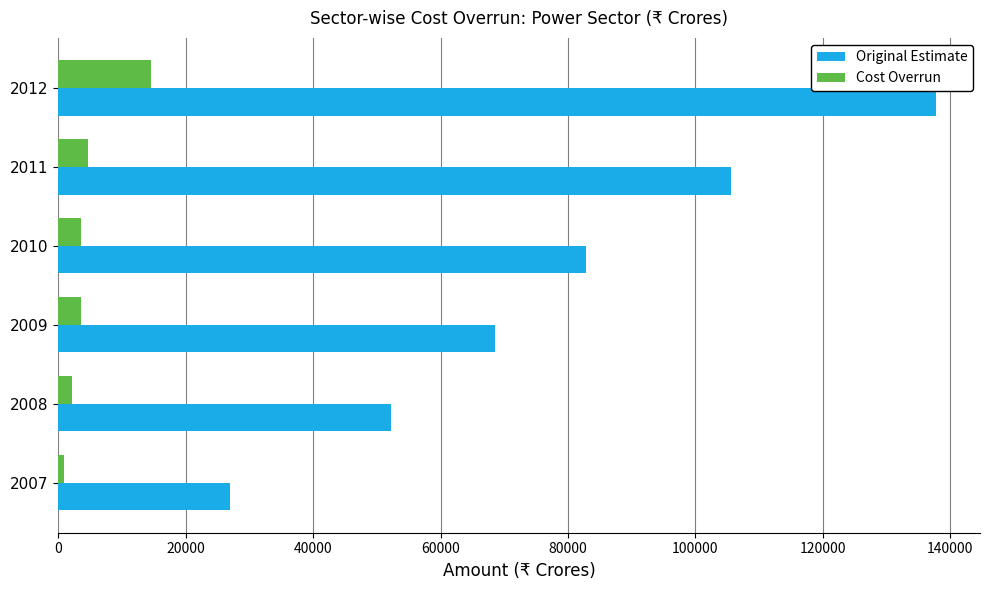

Which series has the largest range (max minus min)?

Original Estimate